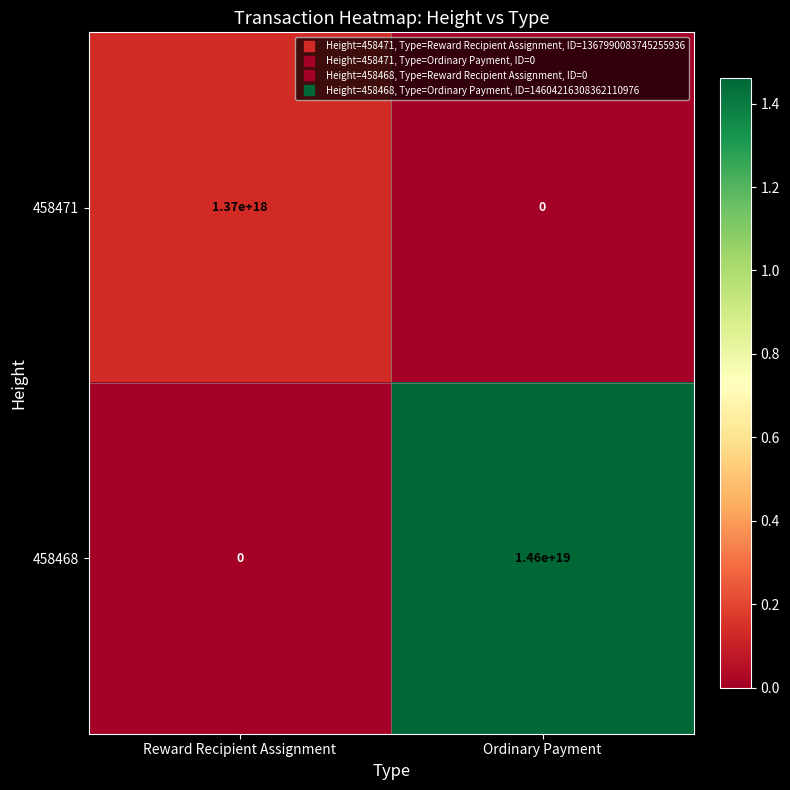

The value of 458468 at Ordinary Payment is 14600000000000000000. True or false?

True